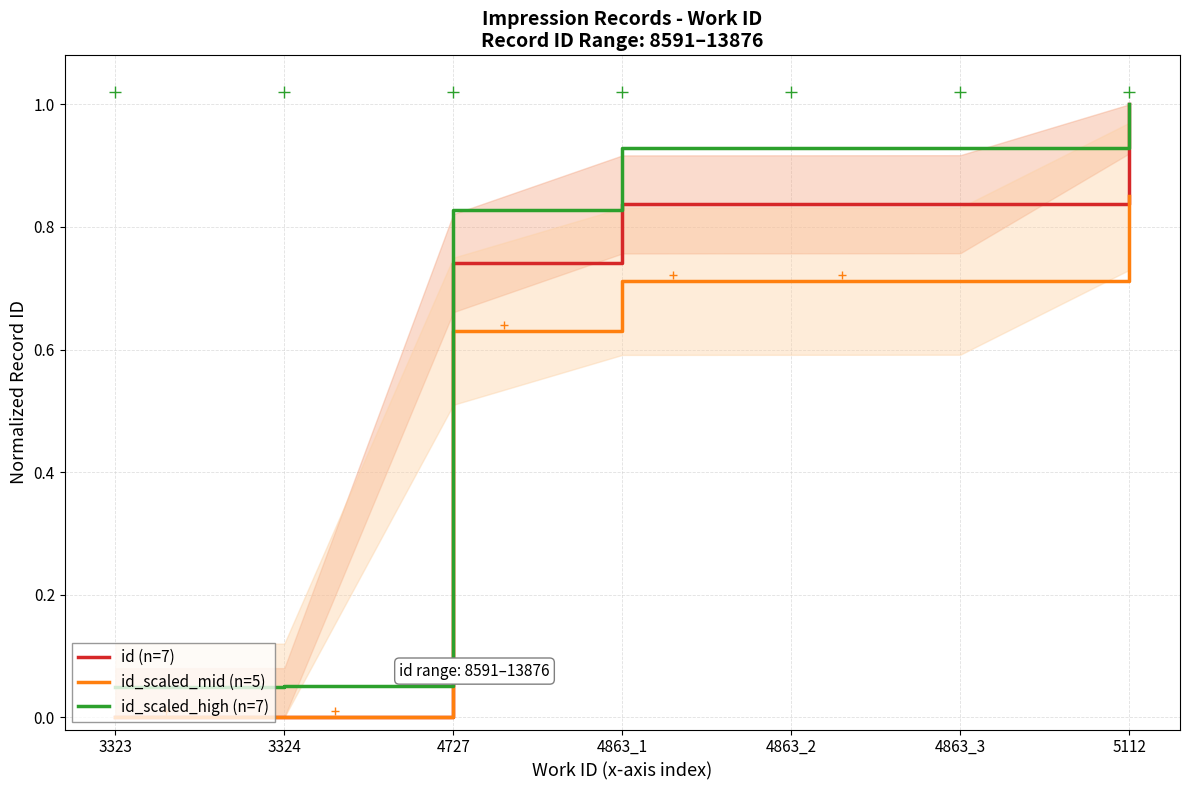

What position from the left is 4727?

3